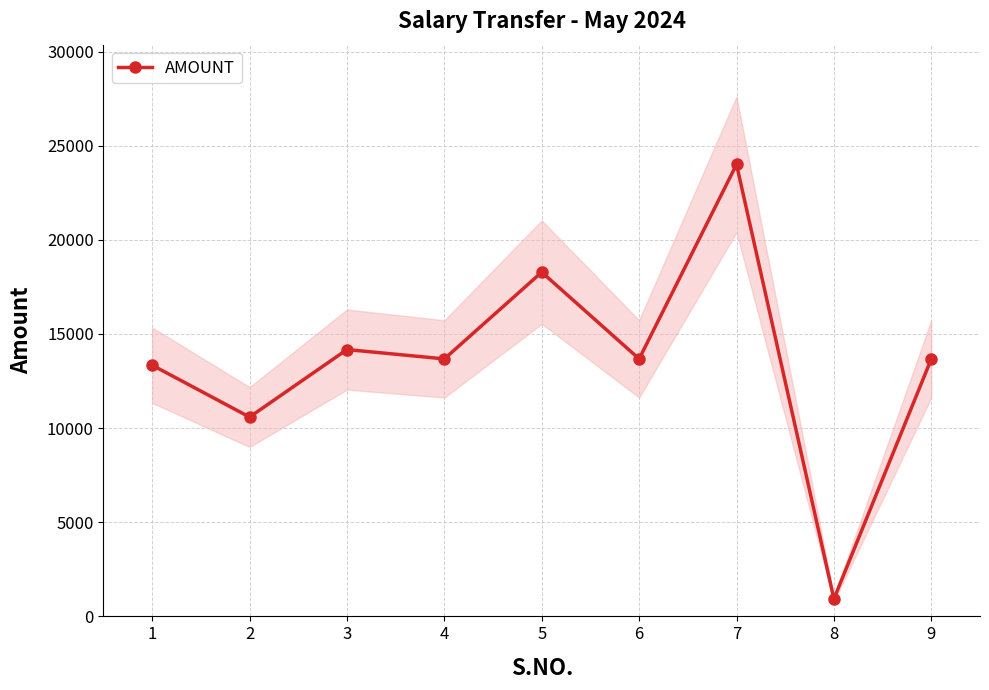

List the labels in order of value, smallest first.

8, 2, 1, 4, 6, 9, 3, 5, 7